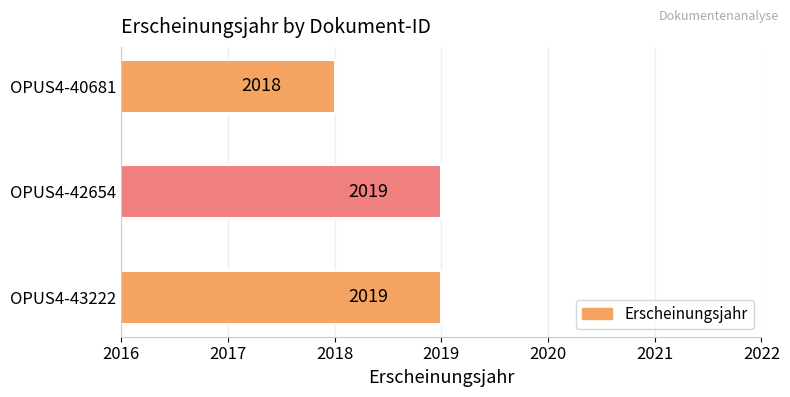

Count the values in the range 2018 to 2019.

3